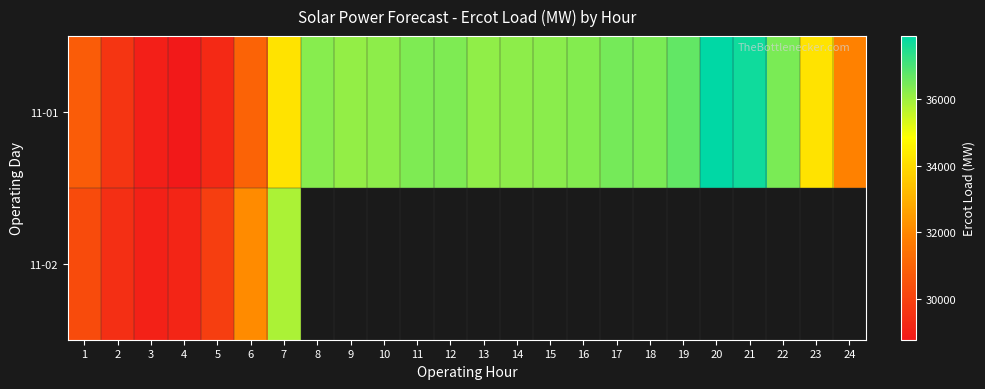

What is the maximum value shown in the chart?

37884.0